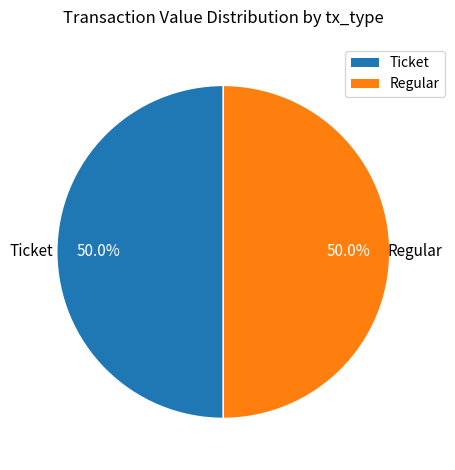

How many segments does this pie chart have?

2